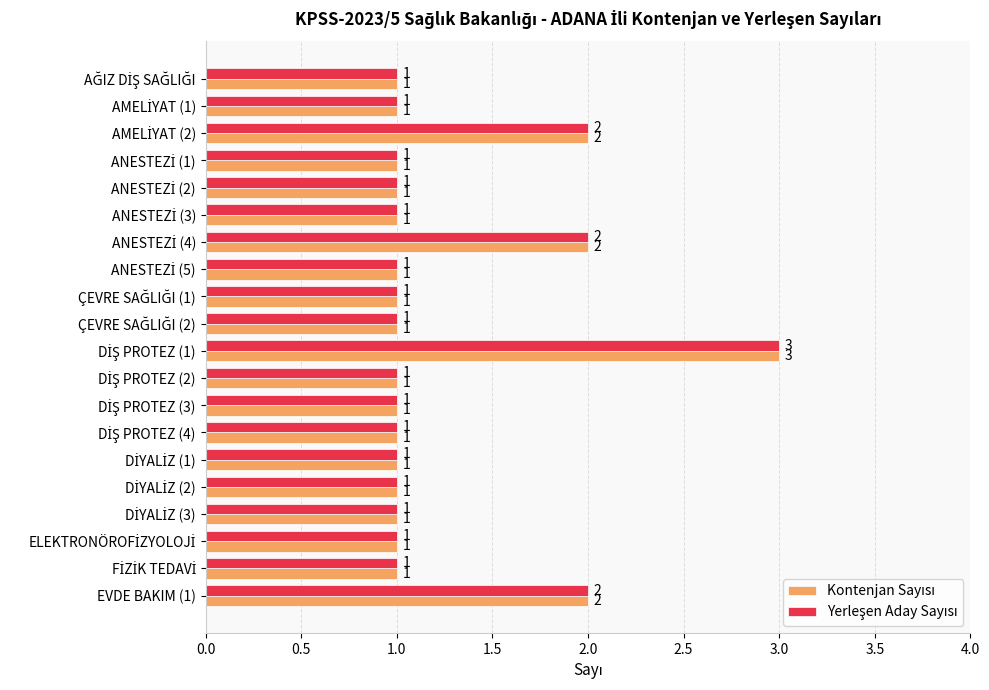

What is the maximum value shown in the chart?

3